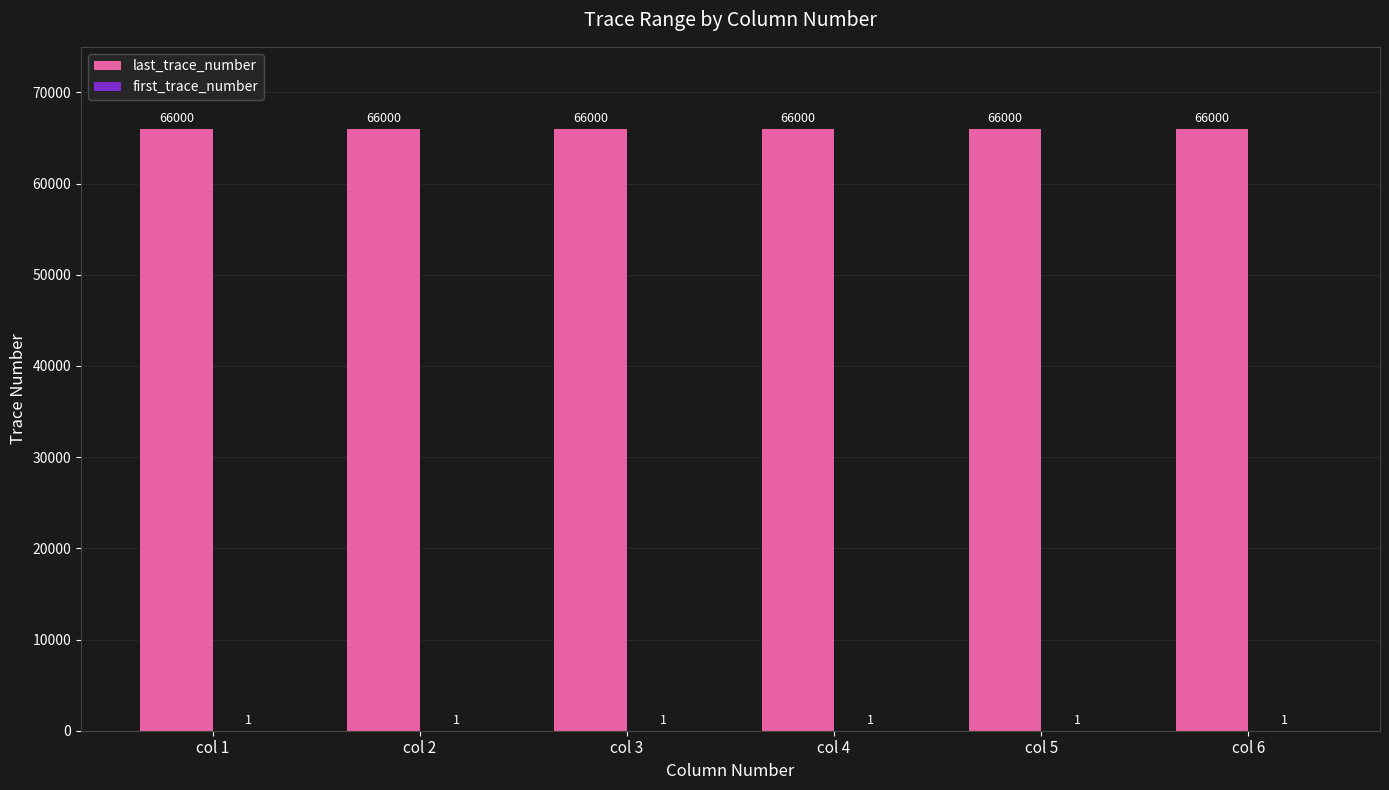

The value of last_trace_number at col 4 is 66000. True or false?

True